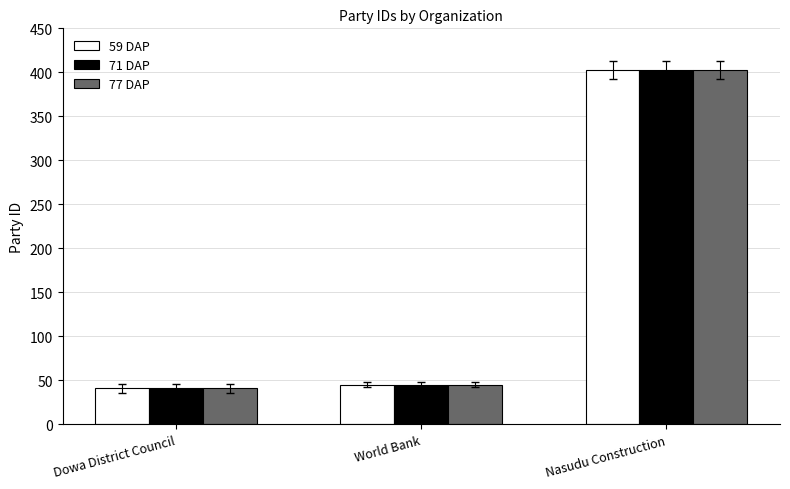

True or false: 77 DAP has a value of 64 at Dowa District Council.

False